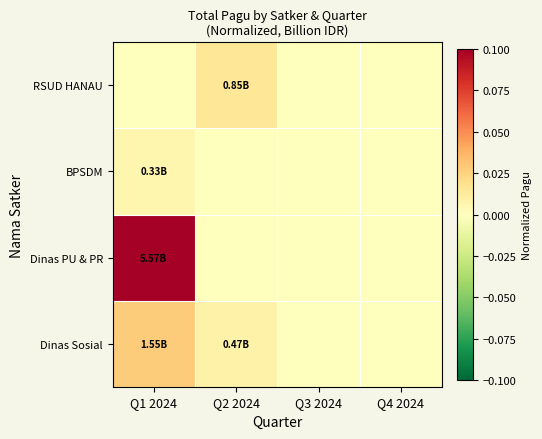

What is the maximum value shown in the chart?

0.1